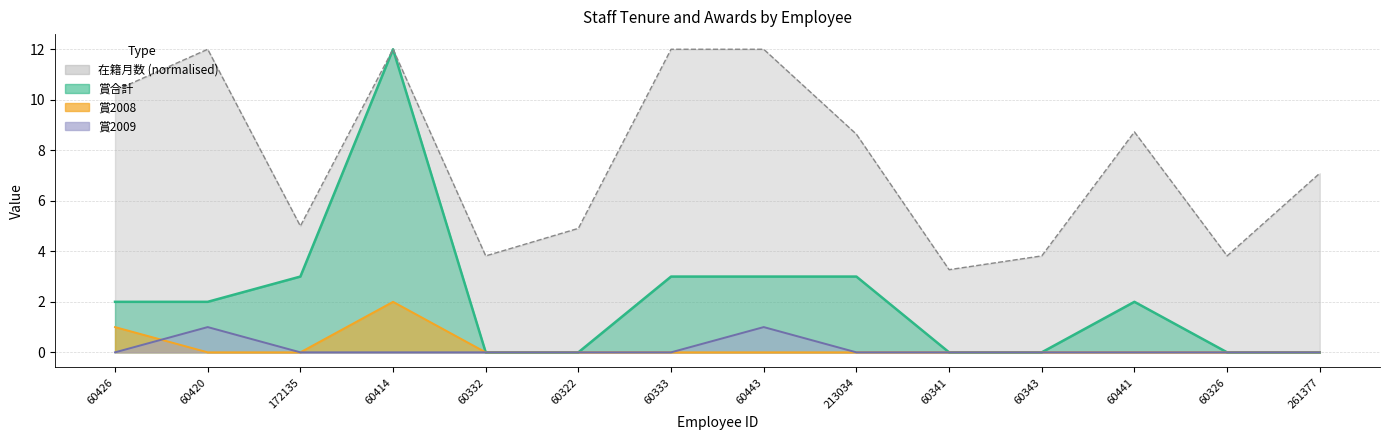

List the labels in order of value, smallest first.

60341, 60332, 60343, 60326, 60322, 172135, 261377, 213034, 60441, 60426, 60420, 60414, 60333, 60443